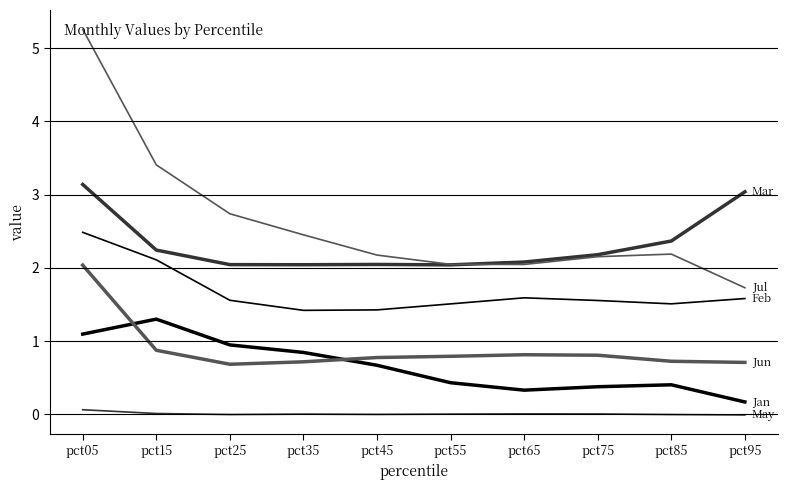

Which has a higher value, pct75 or pct65?

pct75